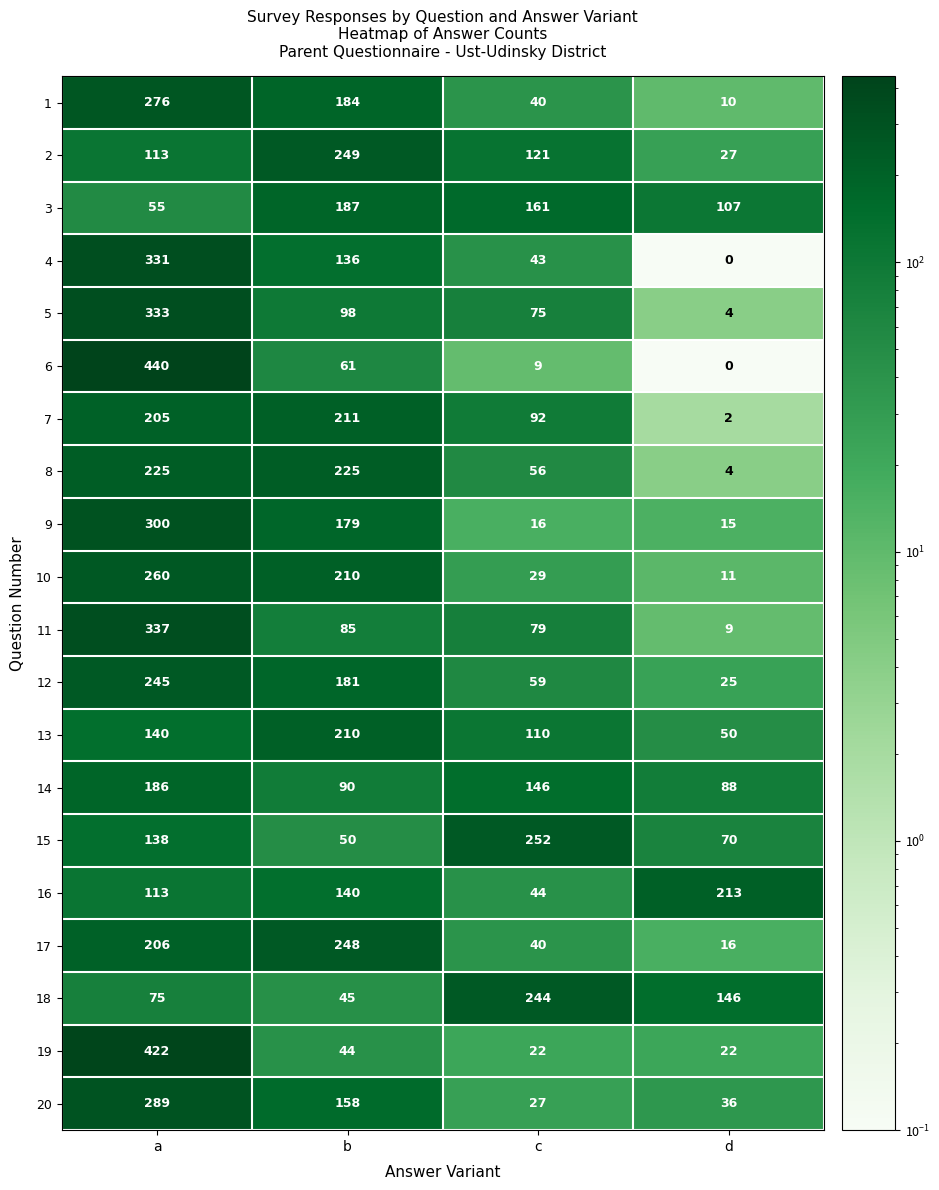

Which series has the largest range (max minus min)?

6